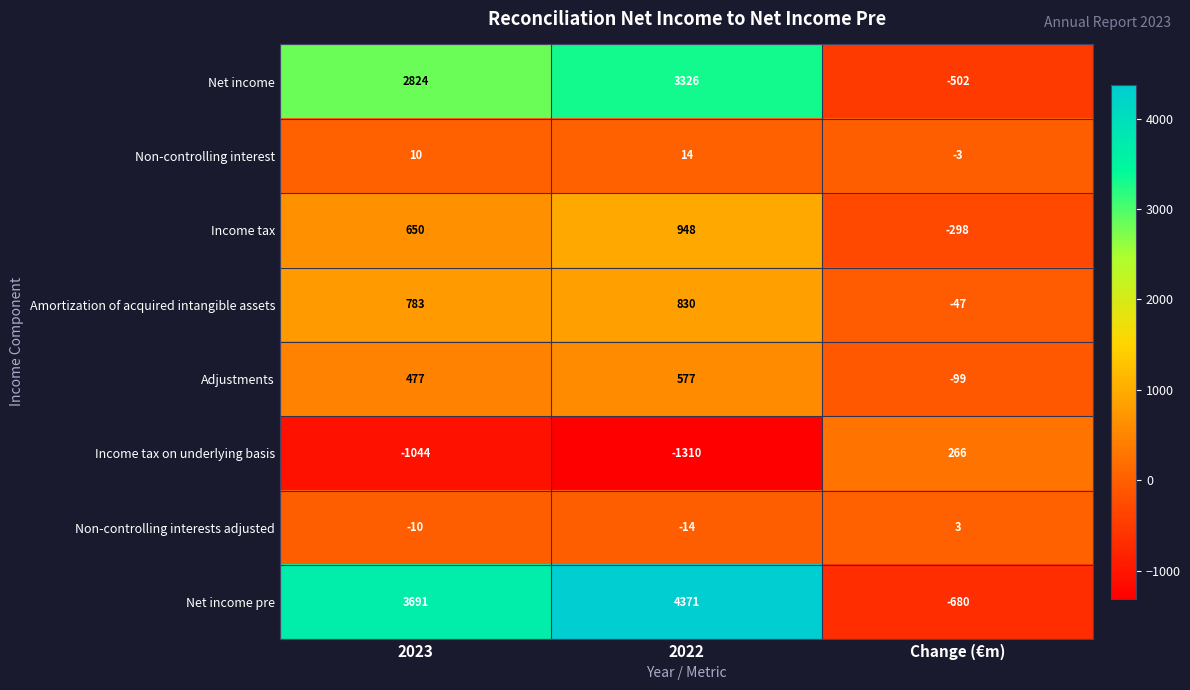

What is the sum of the Non-controlling interests adjusted values at Change (€m) and 2022?

-11